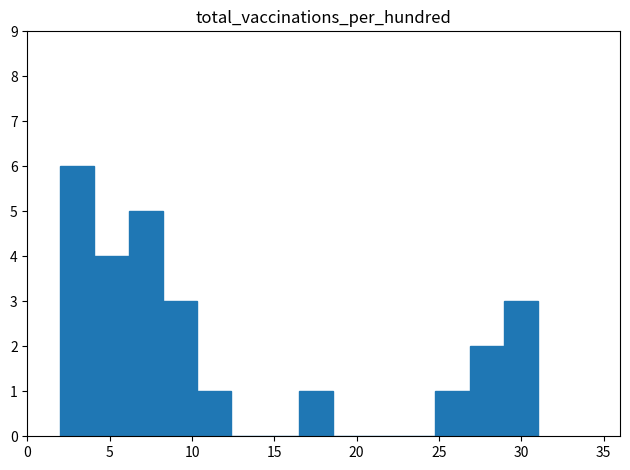

Over which range of the x-axis is the bar tallest?

2.0 to 4.0